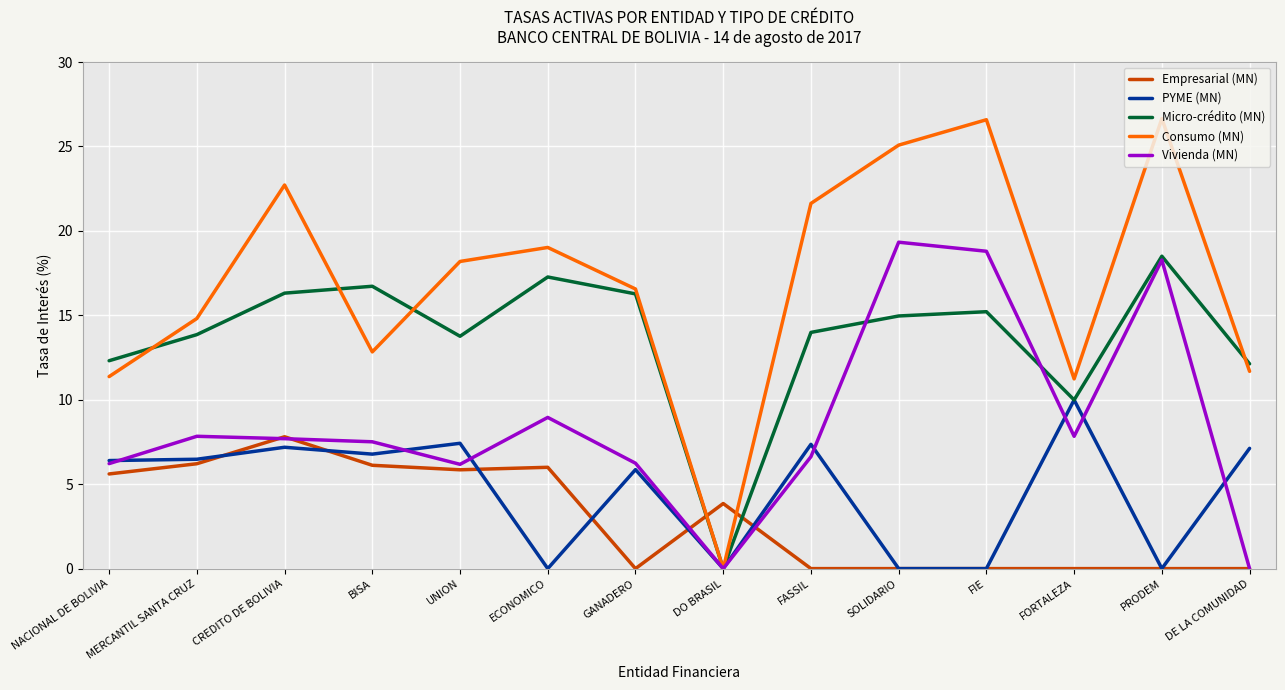

True or false: PYME (MN) has a value of 0.0 at ECONOMICO.

True